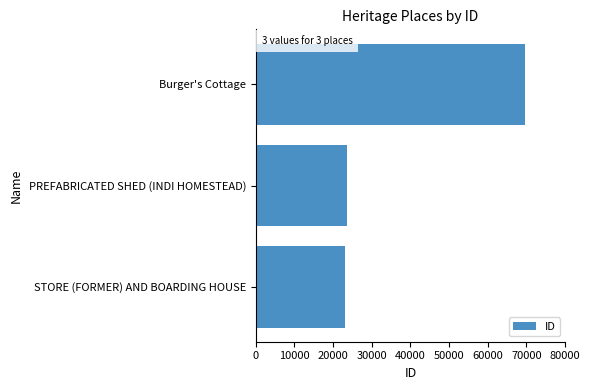

What is the ratio of the value at Burger's Cottage to the value at PREFABRICATED SHED (INDI HOMESTEAD)?

3.0